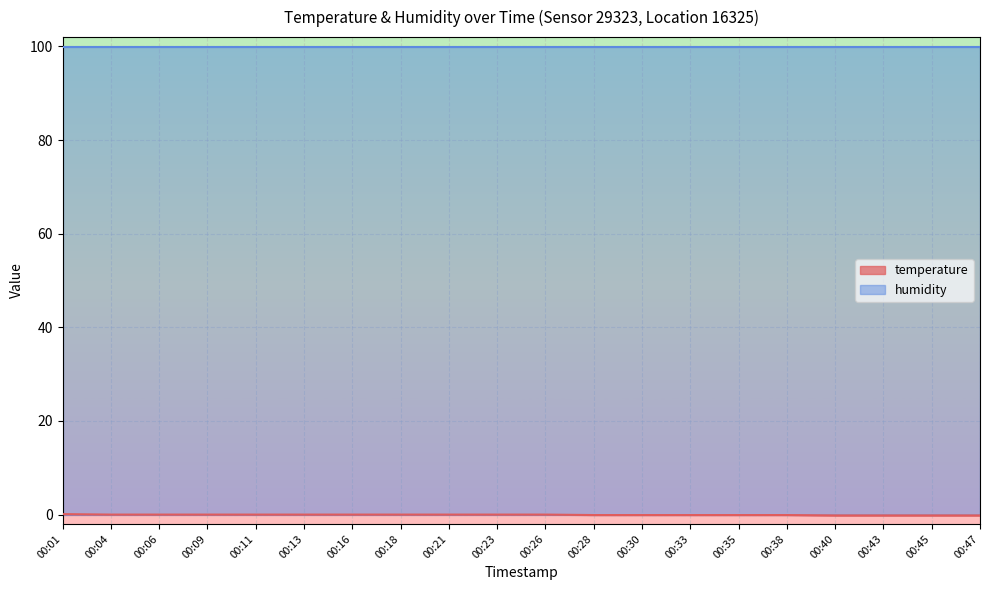

What is the greatest value displayed?

99.9